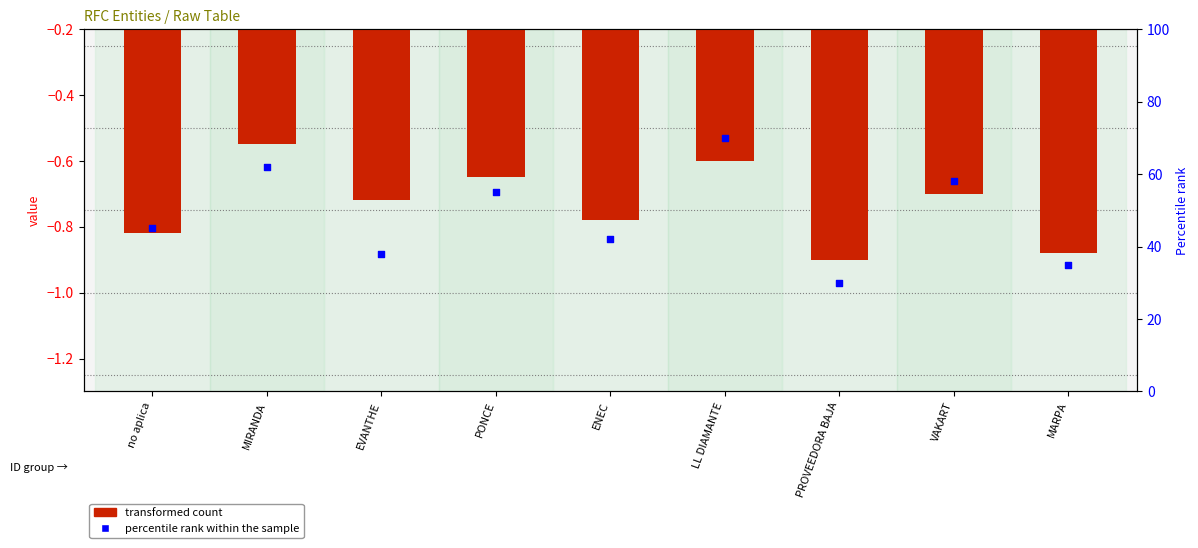

At which category is the sum across all series the highest?

LL DIAMANTE